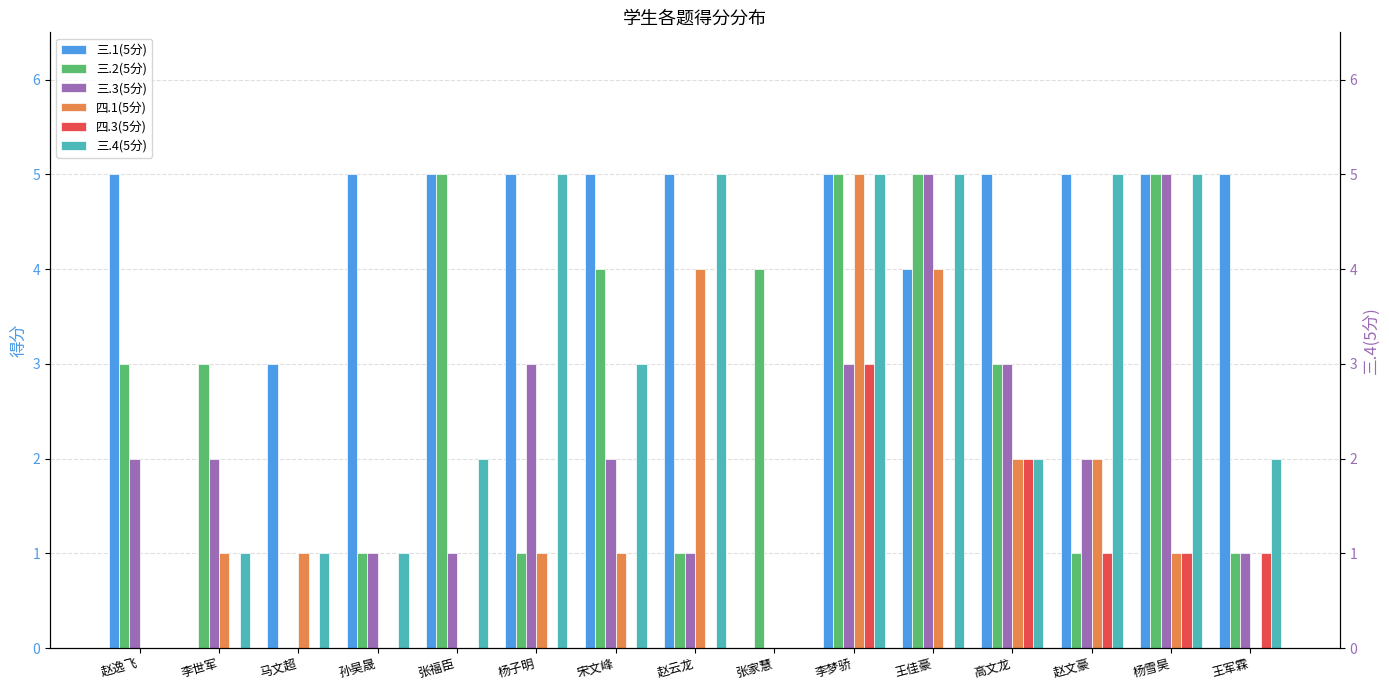

Reading left to right, extract all data points from this chart.

三.1(5分): 5	0	3	5	5	5	5	5	0	5	4	5	5	5	5
三.2(5分): 3	3	0	1	5	1	4	1	4	5	5	3	1	5	1
三.3(5分): 2	2	0	1	1	3	2	1	0	3	5	3	2	5	1
四.1(5分): 0	1	1	0	0	1	1	4	0	5	4	2	2	1	0
四.3(5分): 0	0	0	0	0	0	0	0	0	3	0	2	1	1	1
三.4(5分): 0	1	1	1	2	5	3	5	0	5	5	2	5	5	2